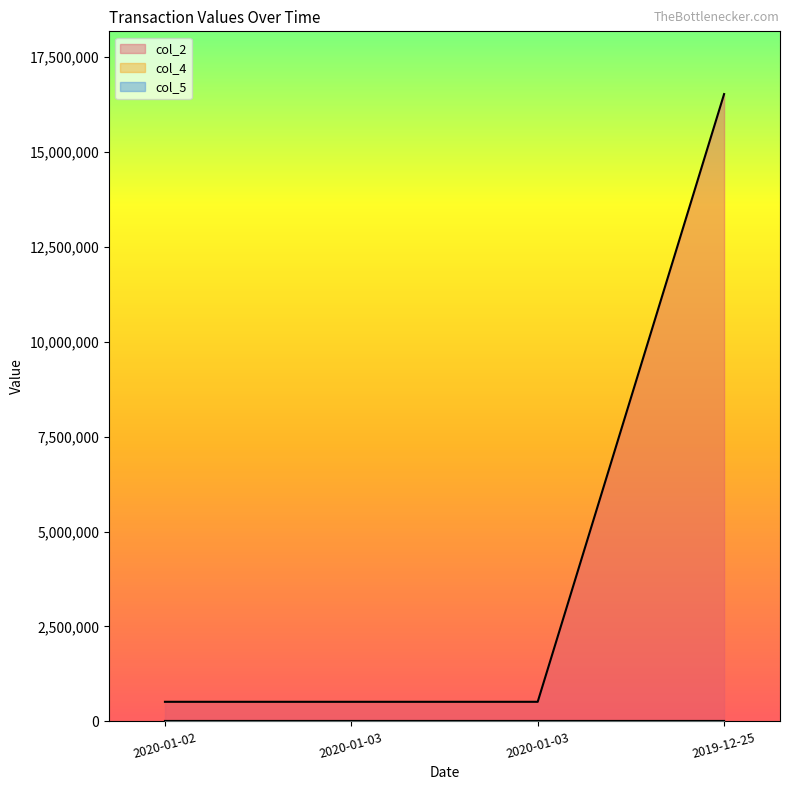

What is the label of the 2nd point from the left?

2020-01-03